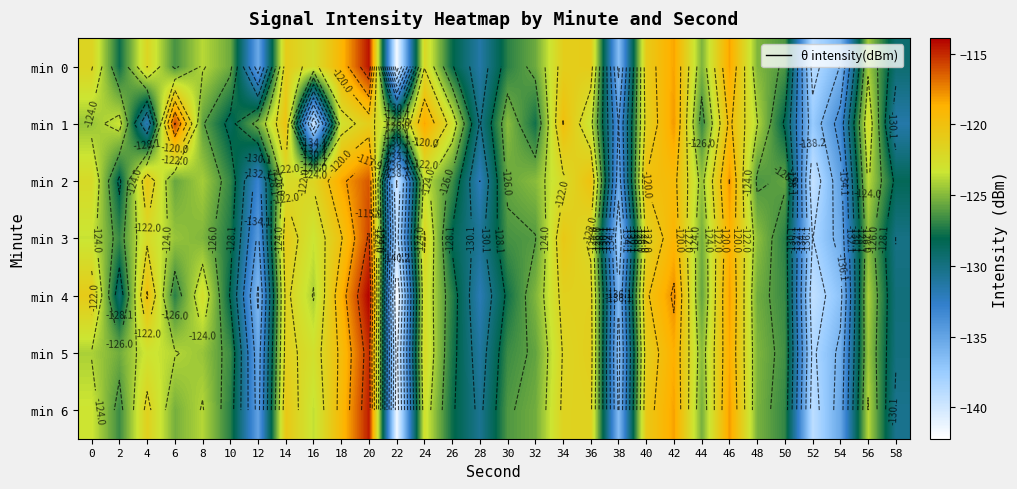

Is it true that min 3 equals -67.7 at 6?

False